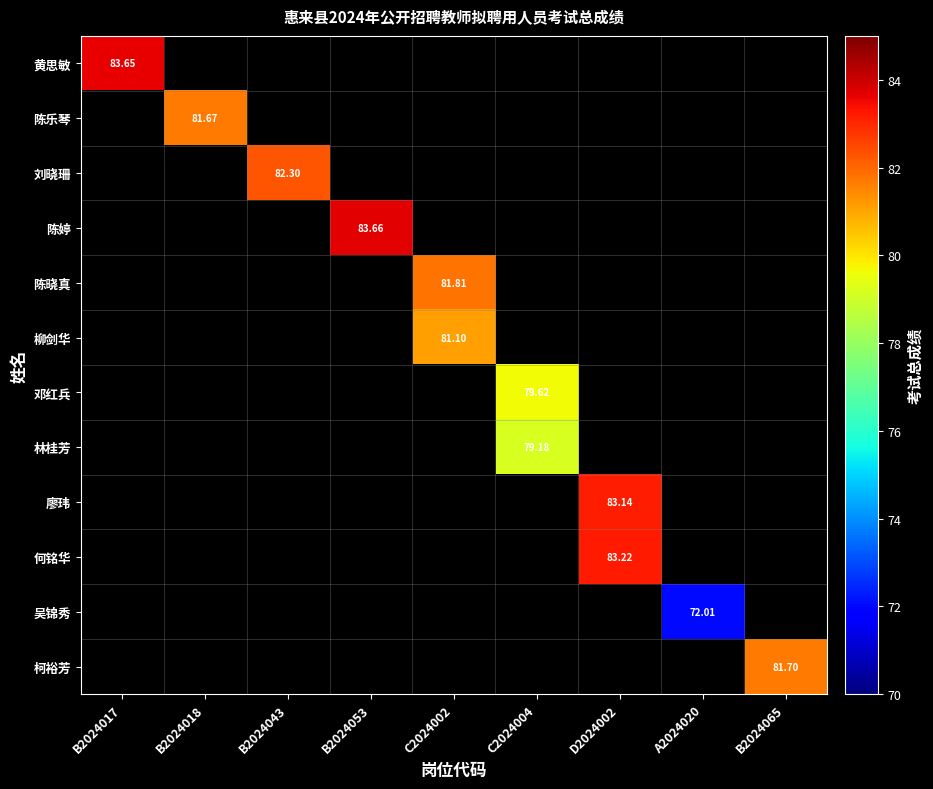

At how many categories does at least one series exceed 11?

9